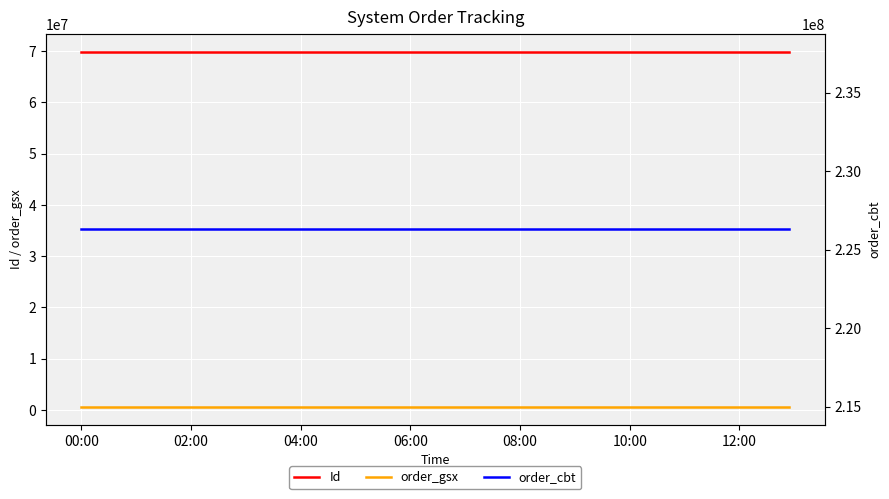

At how many categories does at least one series exceed 17790224?

3